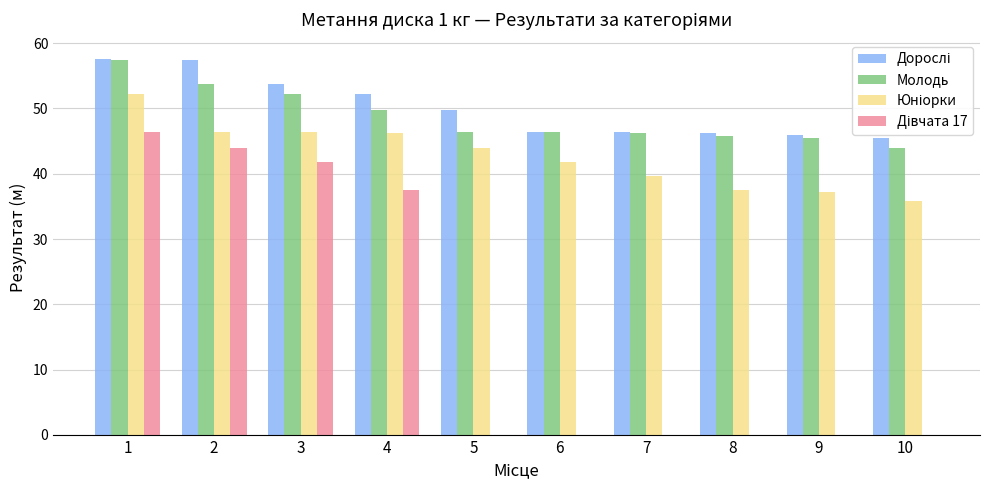

Does the chart contain stacked bars?

No